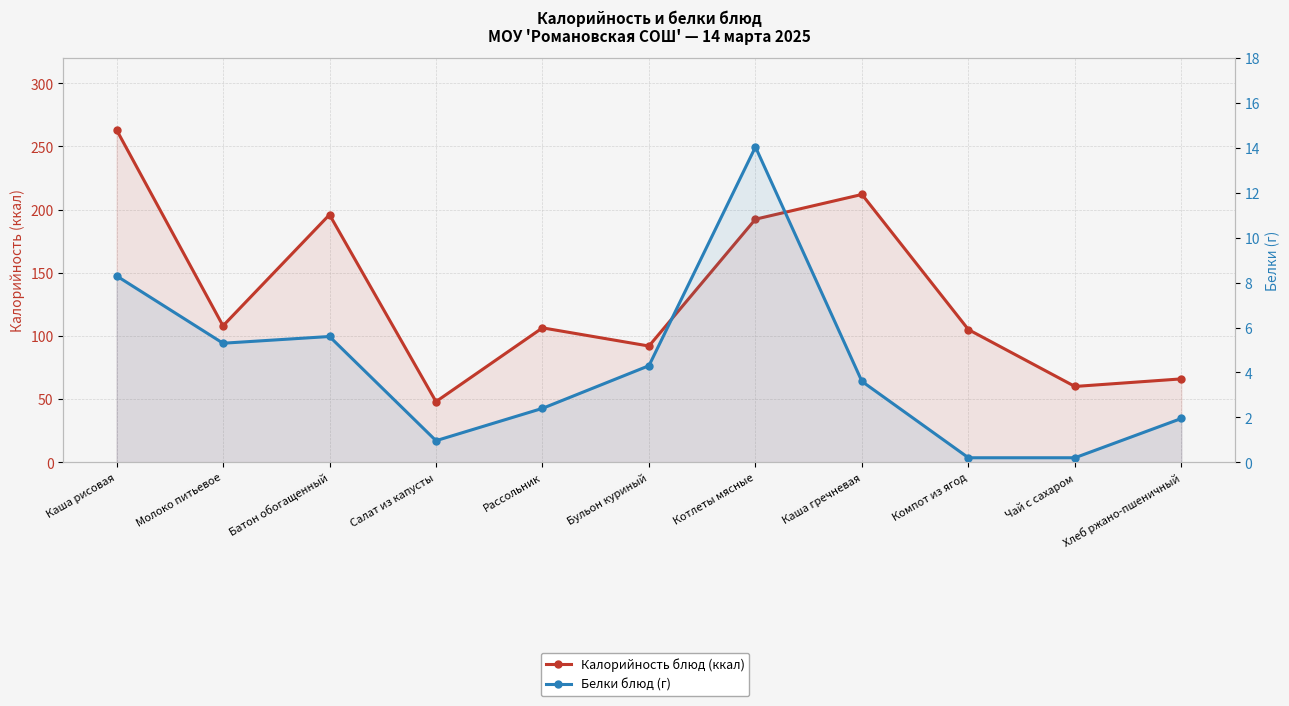

What is the label of the 11th point from the right?

Каша рисовая